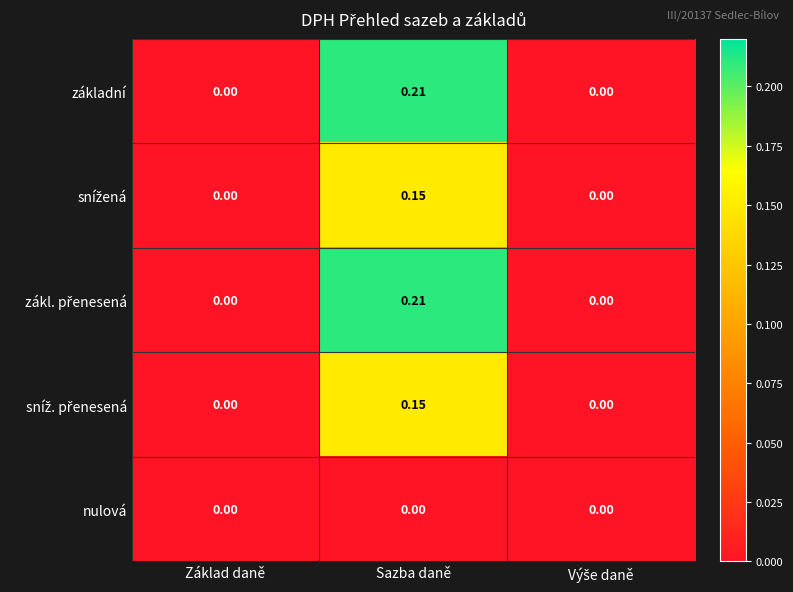

At which category is the sum across all series the highest?

Sazba daně